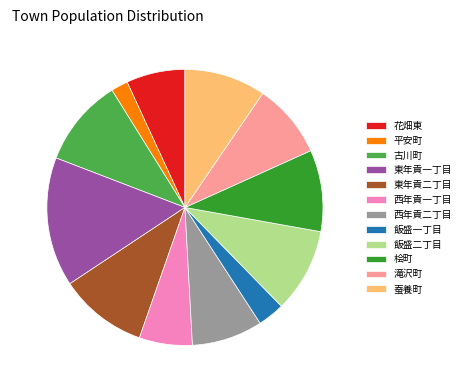

Combined, do 古川町 and 平安町 account for over 50%?

No